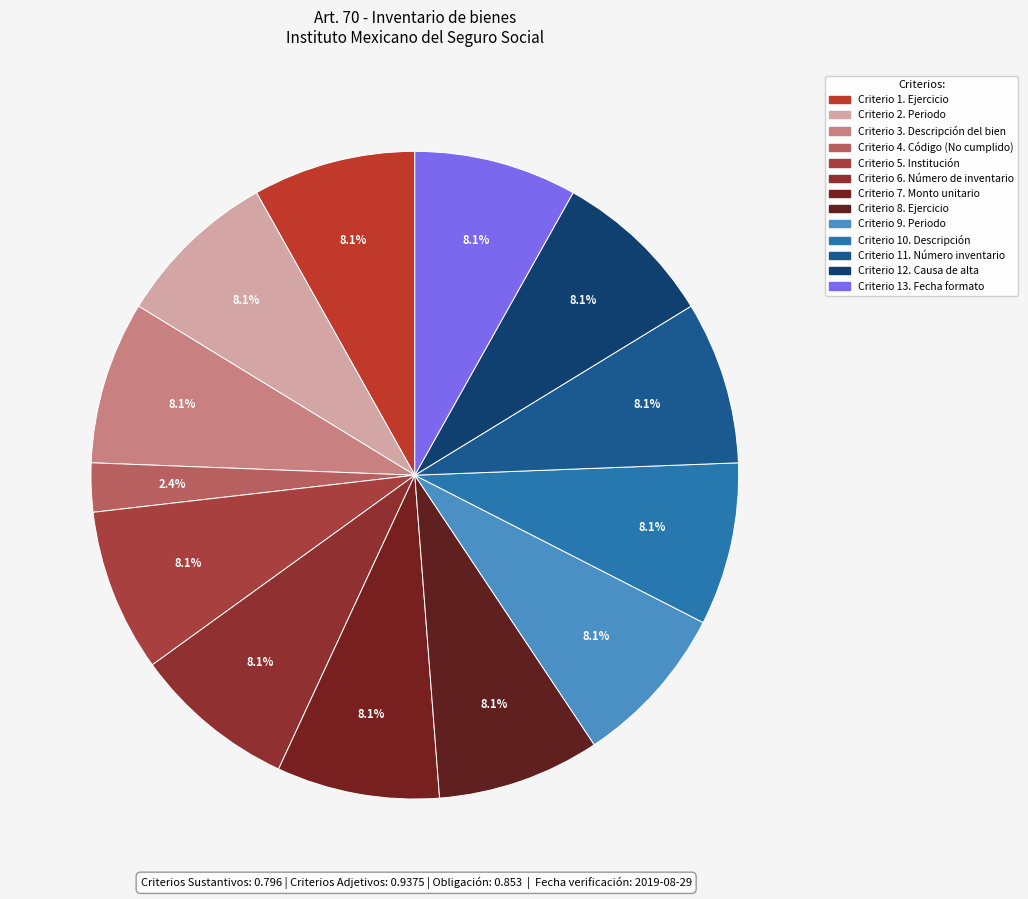

How many slices are in this pie chart?

13